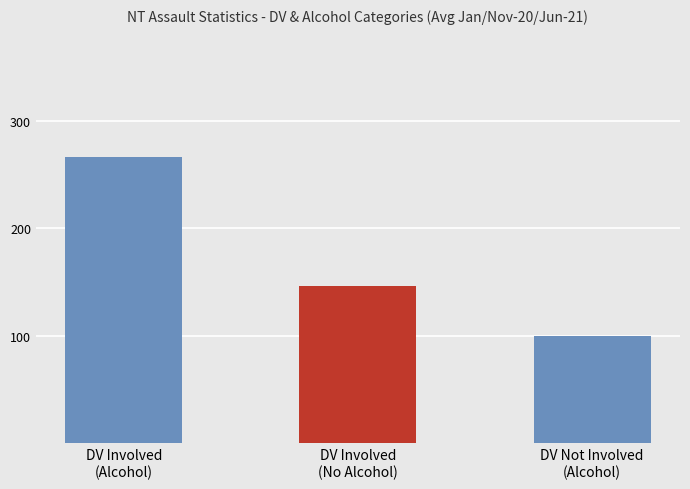

How many values are below 146?

1